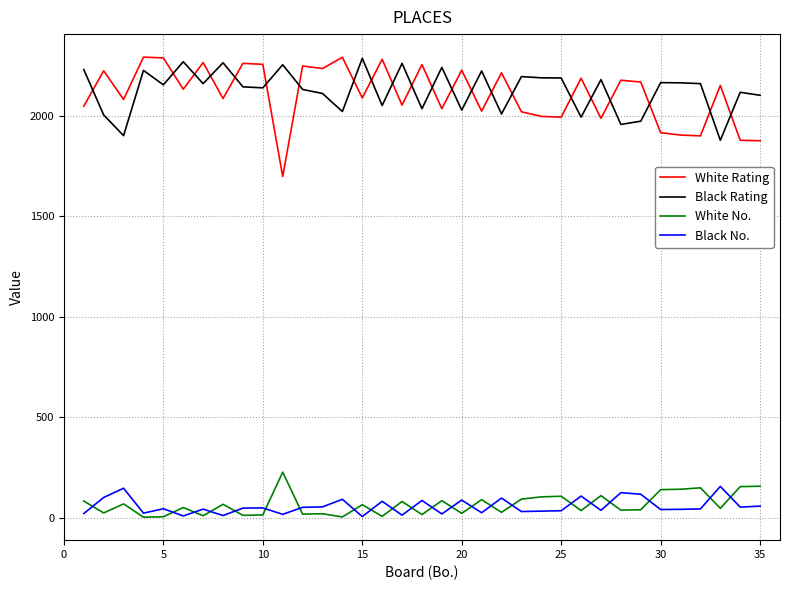

Which series has the largest range (max minus min)?

White Rating